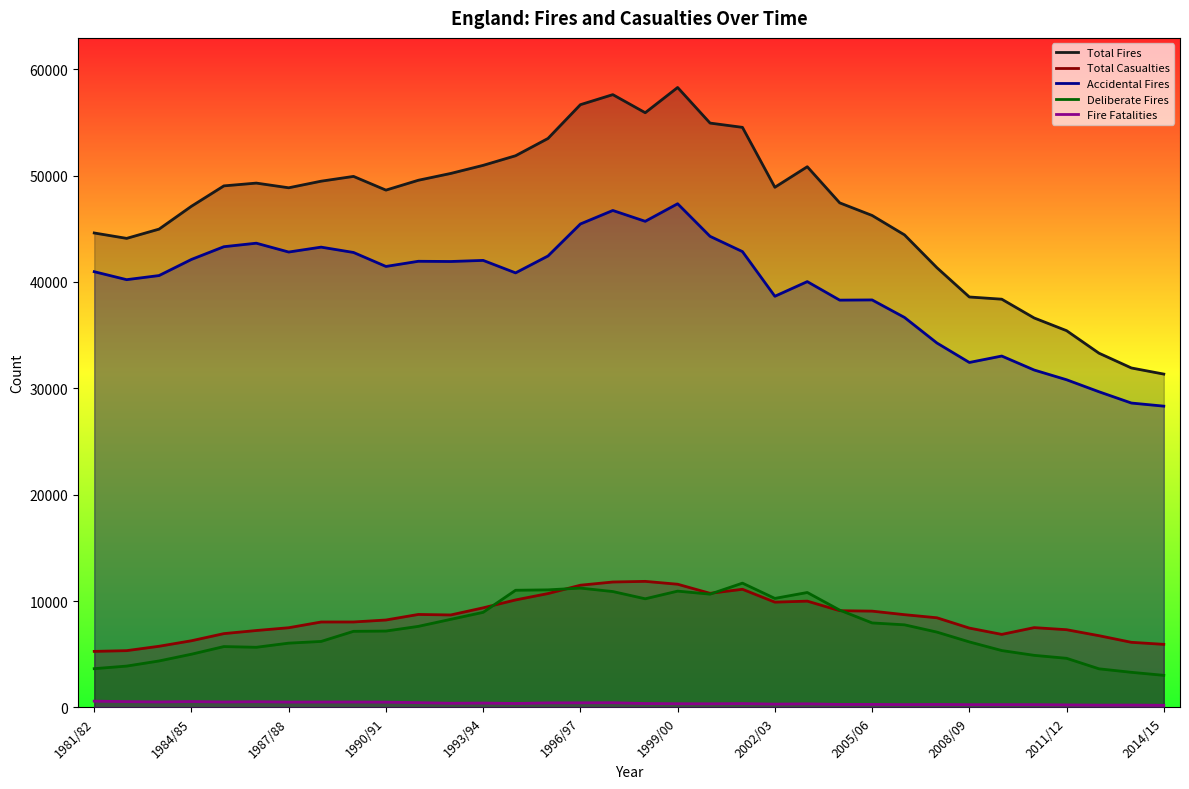

True or false: Accidental Fires and Total Casualties cross at least once.

False